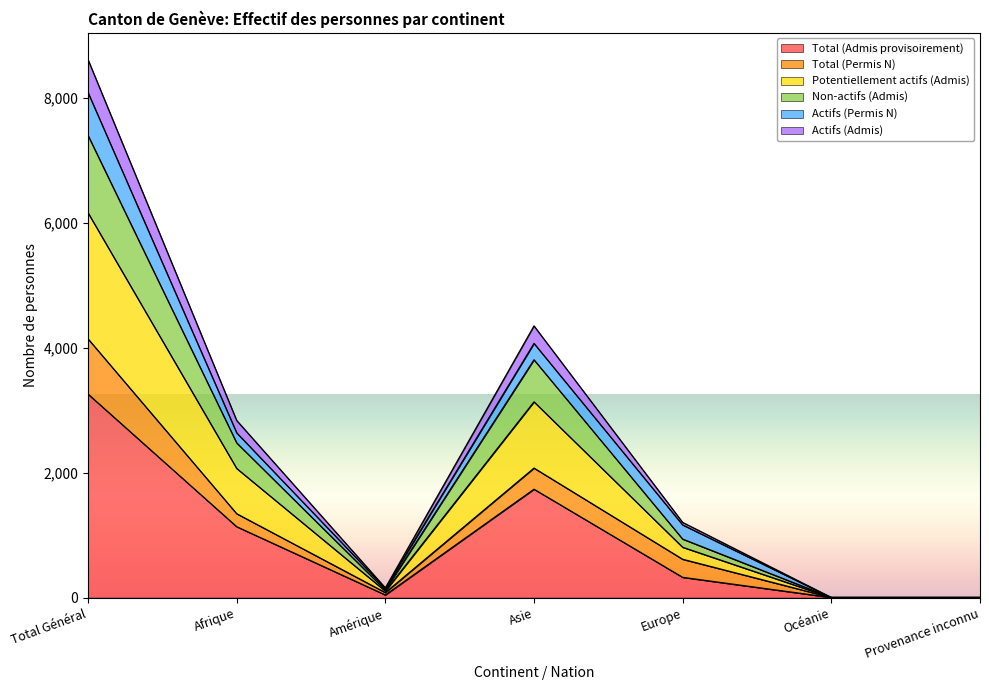

Which category has the lowest value across all series?

Océanie